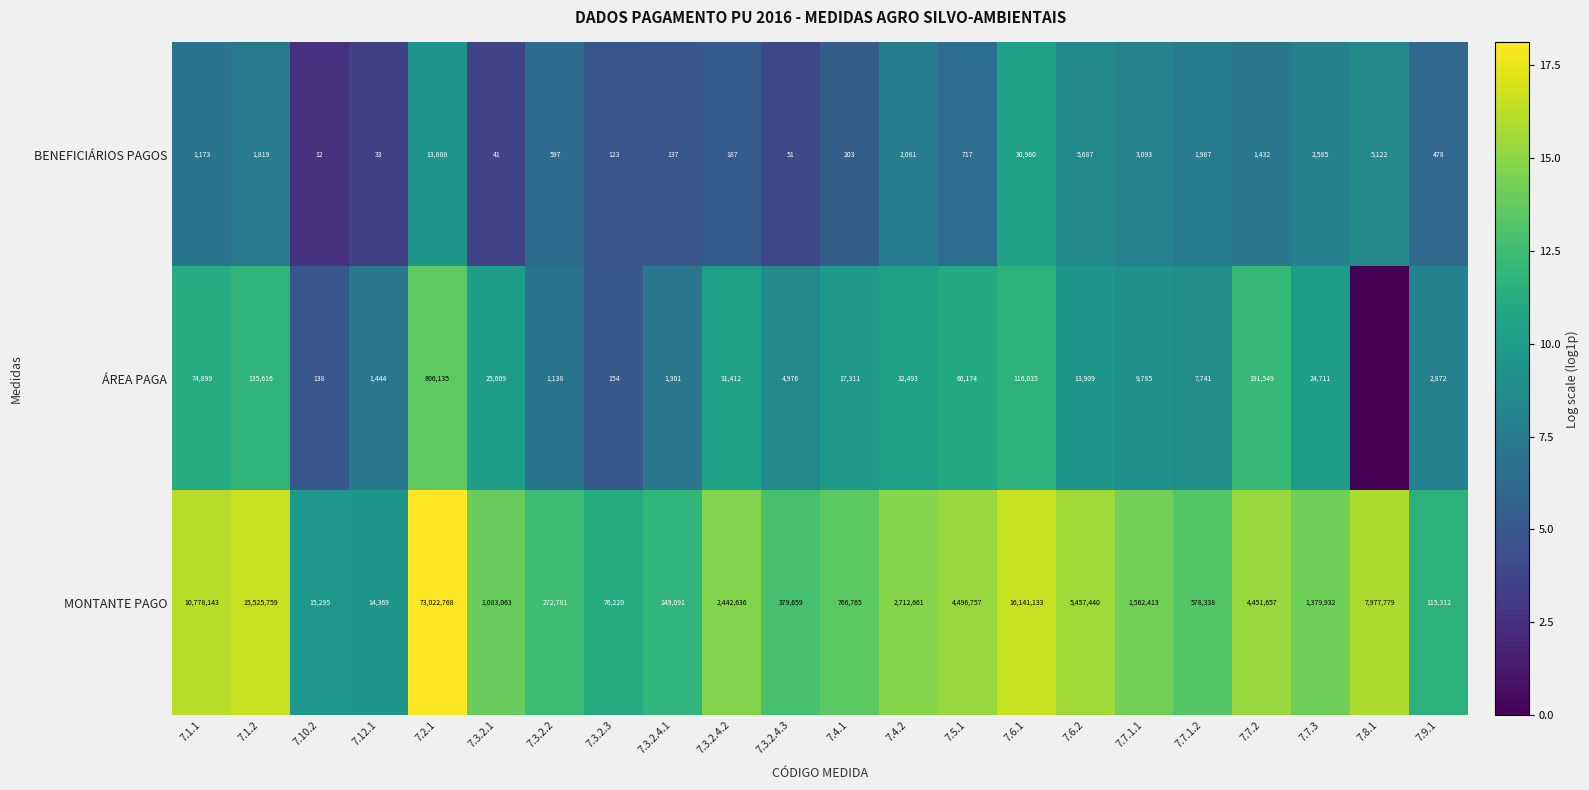

What is the sum of the ÁREA PAGA values at 7.4.2 and 7.12.1?

33937